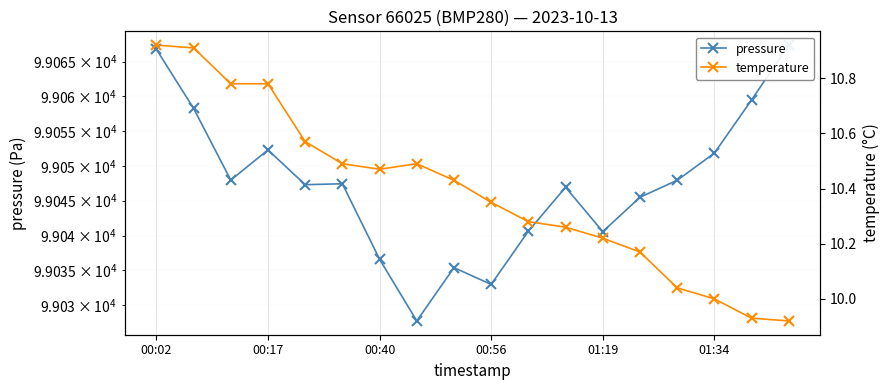

What is the difference between the pressure values at 01:19 and 00:56?

7.6